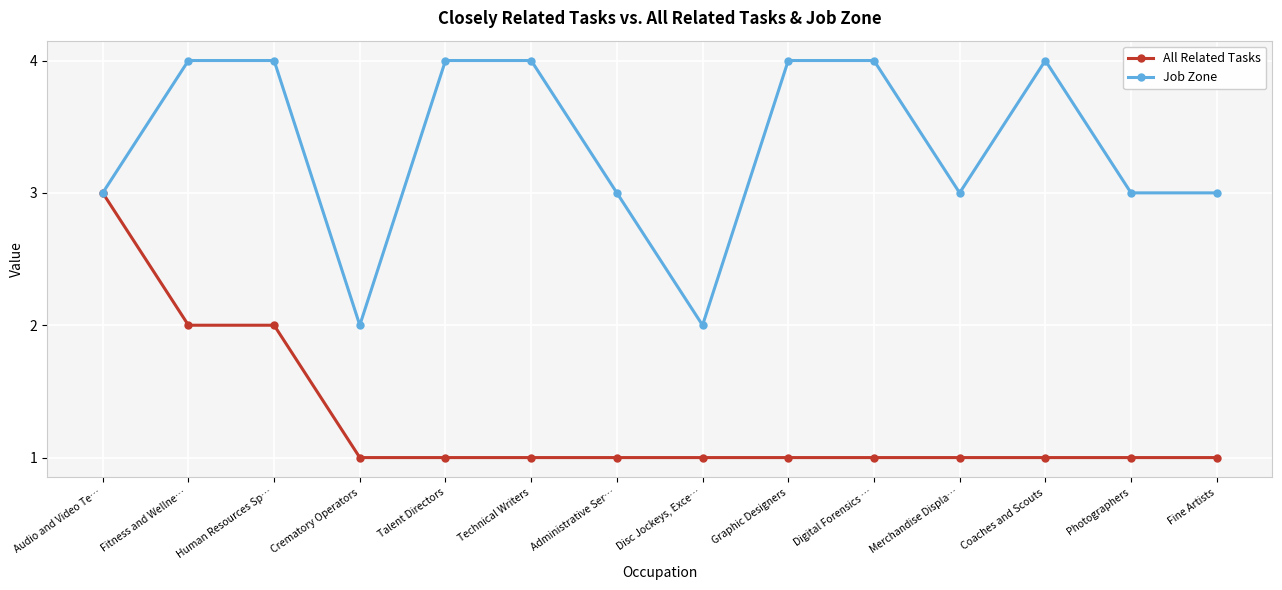

Does the chart display data point markers on the line(s)?

Yes